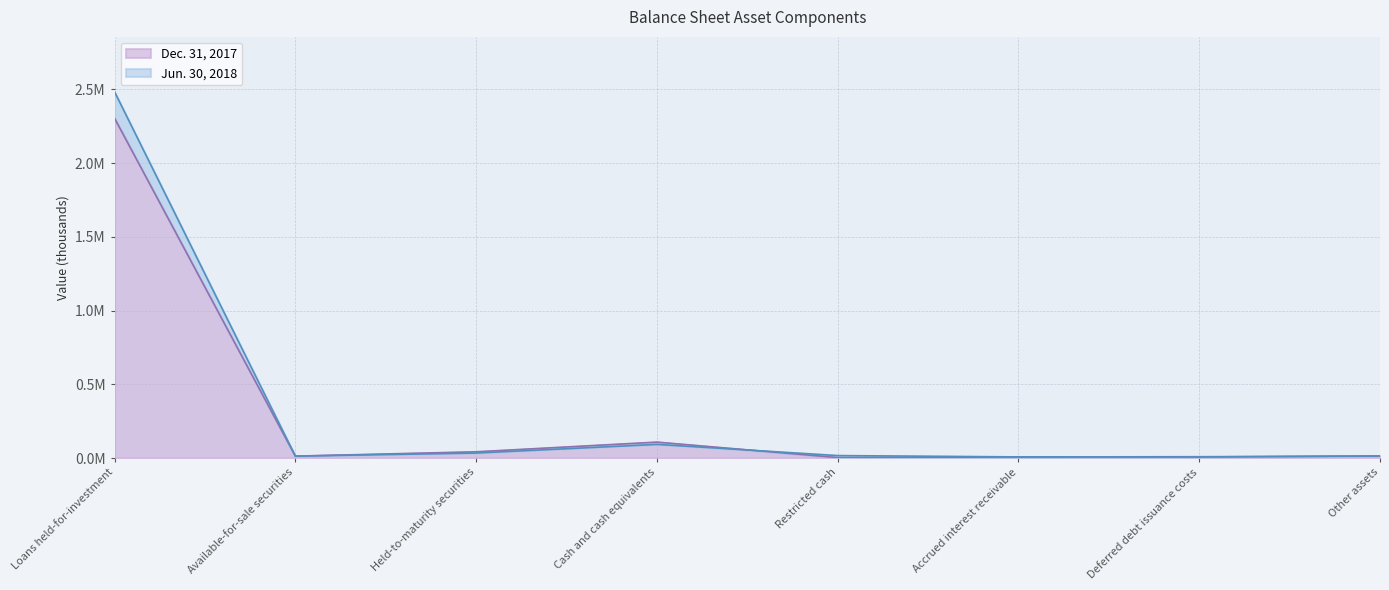

What is the label of the 5th point from the right?

Cash and cash equivalents